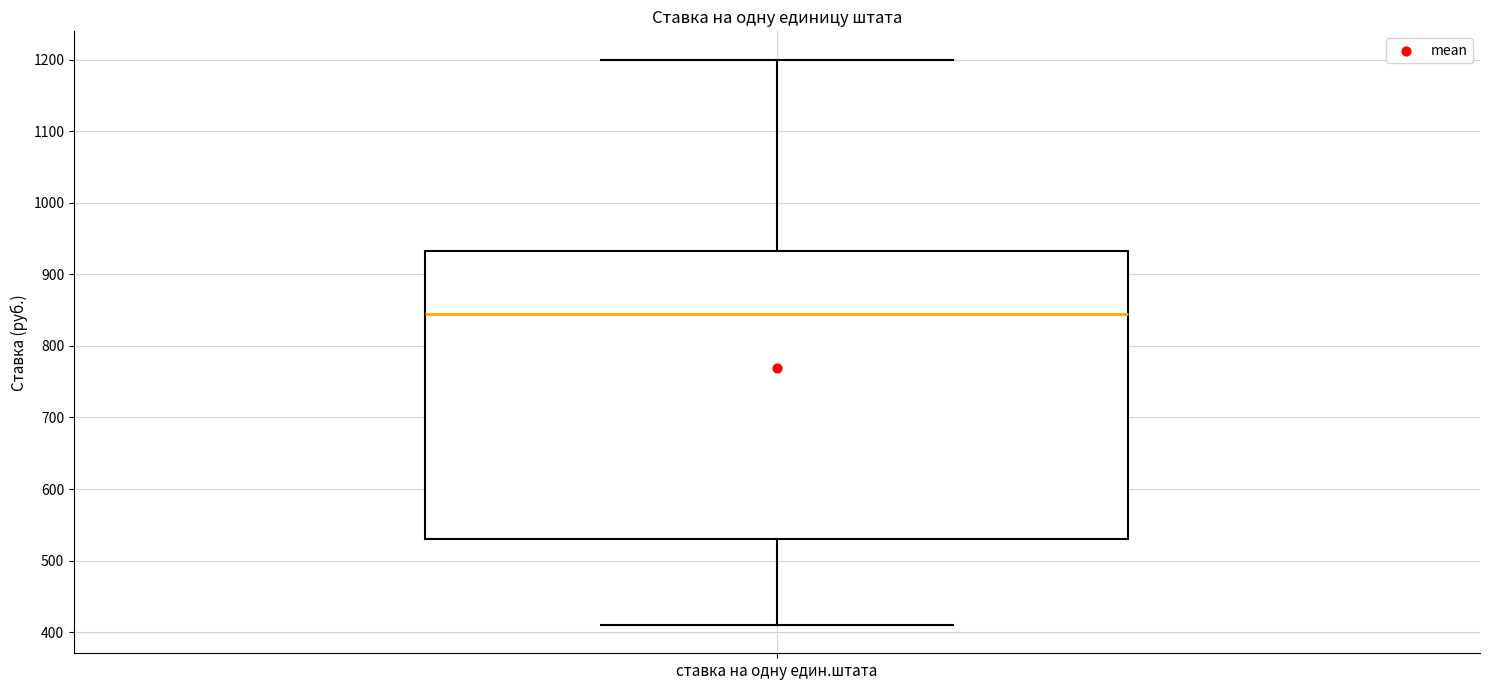

Where does the upper whisker of the box for ставка на одну един.штата end on the y-axis? The values are not printed on the chart, so give them approximately, as read against the axis.

1200